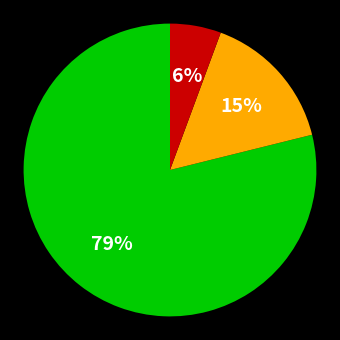

To the nearest percent, what is the average slice percentage?

33%